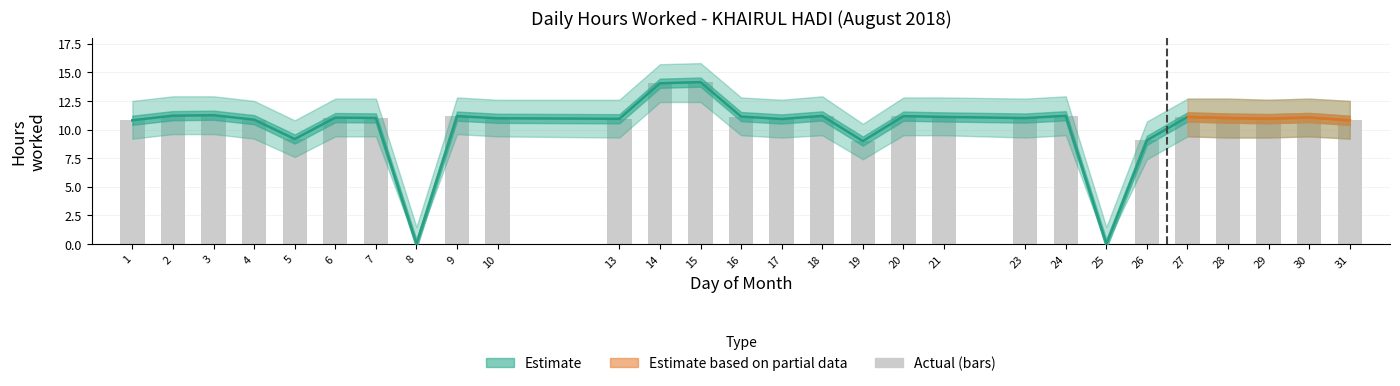

What is the change in value from 23 to 24?

+0.2